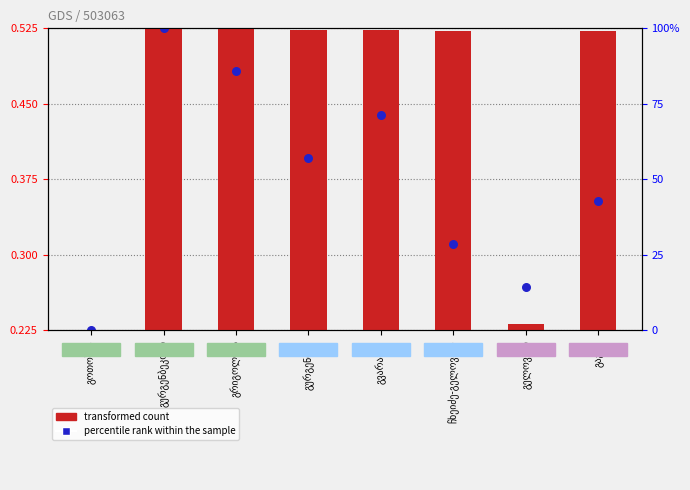

Which series contains the lowest Y value?

transformed count